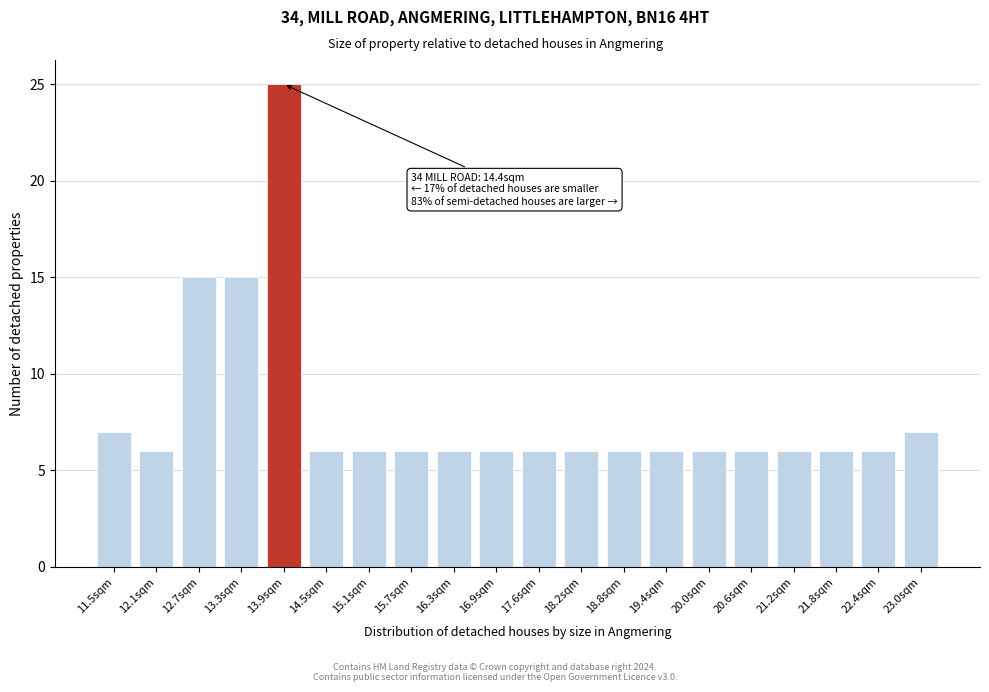

Reading left to right, list all the values displayed in this chart.

7	6	15	15	25	6	6	6	6	6	6	6	6	6	6	6	6	6	6	7